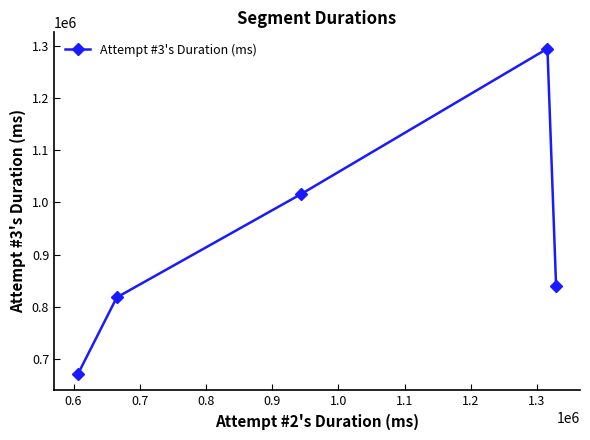

Does the chart have visible grid lines?

No